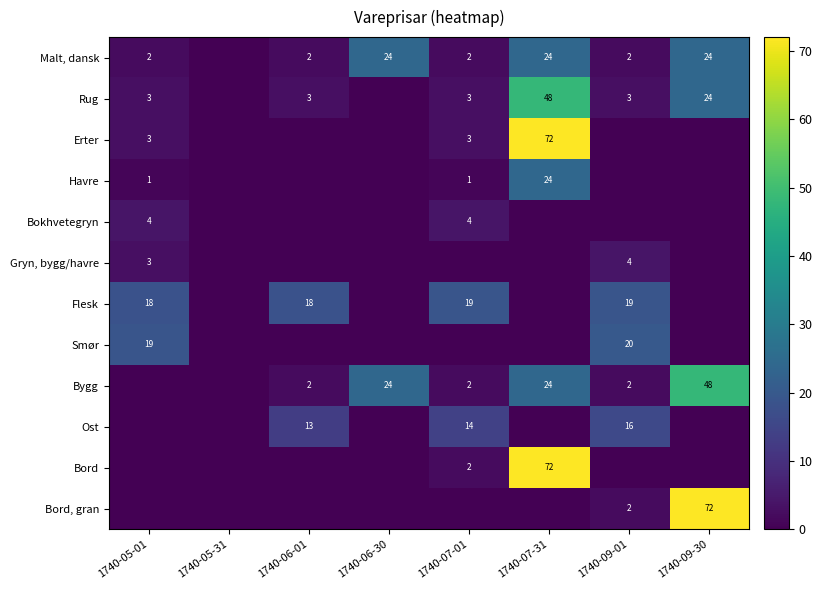

True or false: Malt, dansk has a value of 3 at 1740-05-01.

False